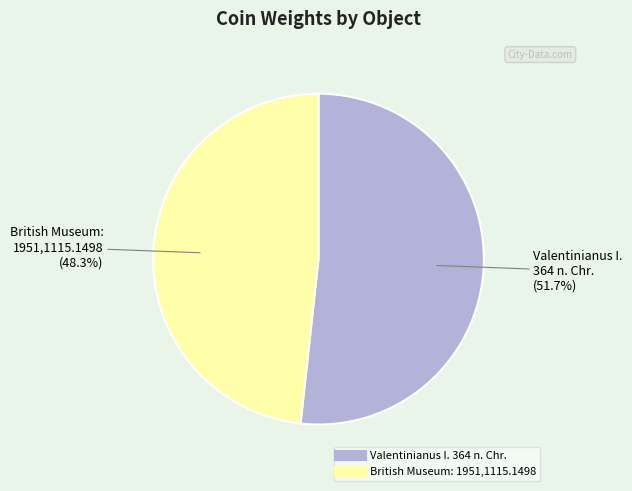

To the nearest percent, what is the difference between the largest and smallest slice percentages?

3%